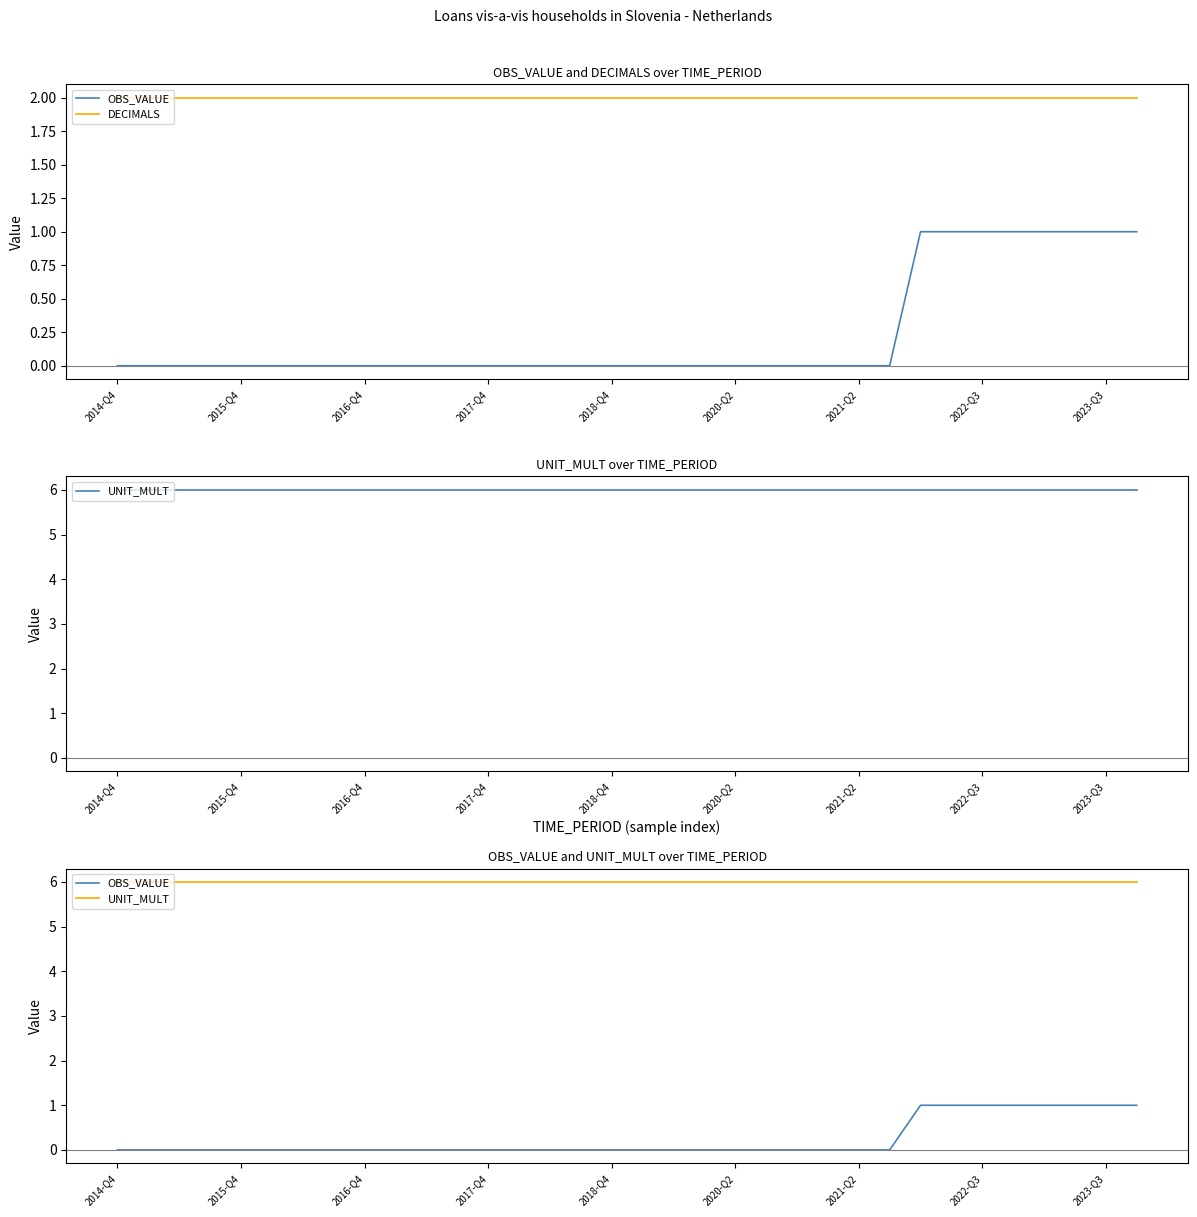

The DECIMALS series shows 2 at 33. True or false?

True